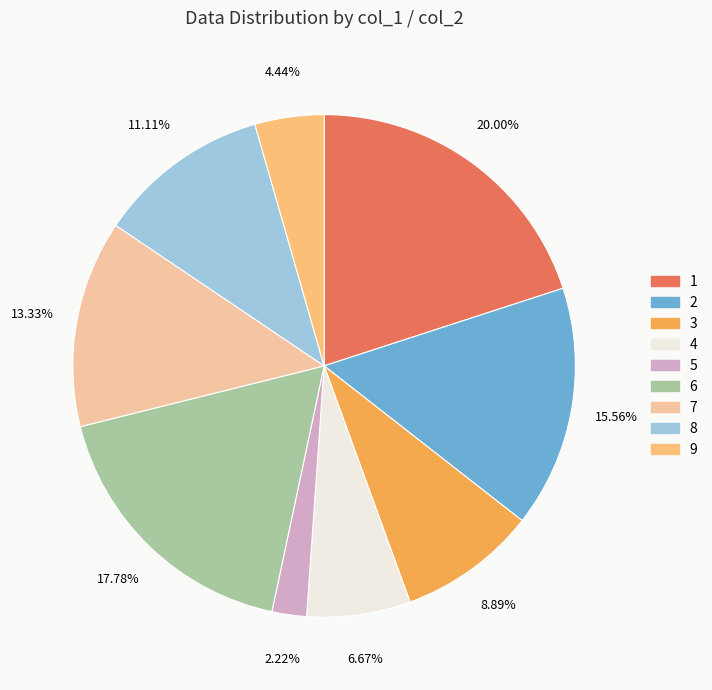

Rank the categories by value from lowest to highest.

5, 9, 4, 3, 8, 7, 2, 6, 1